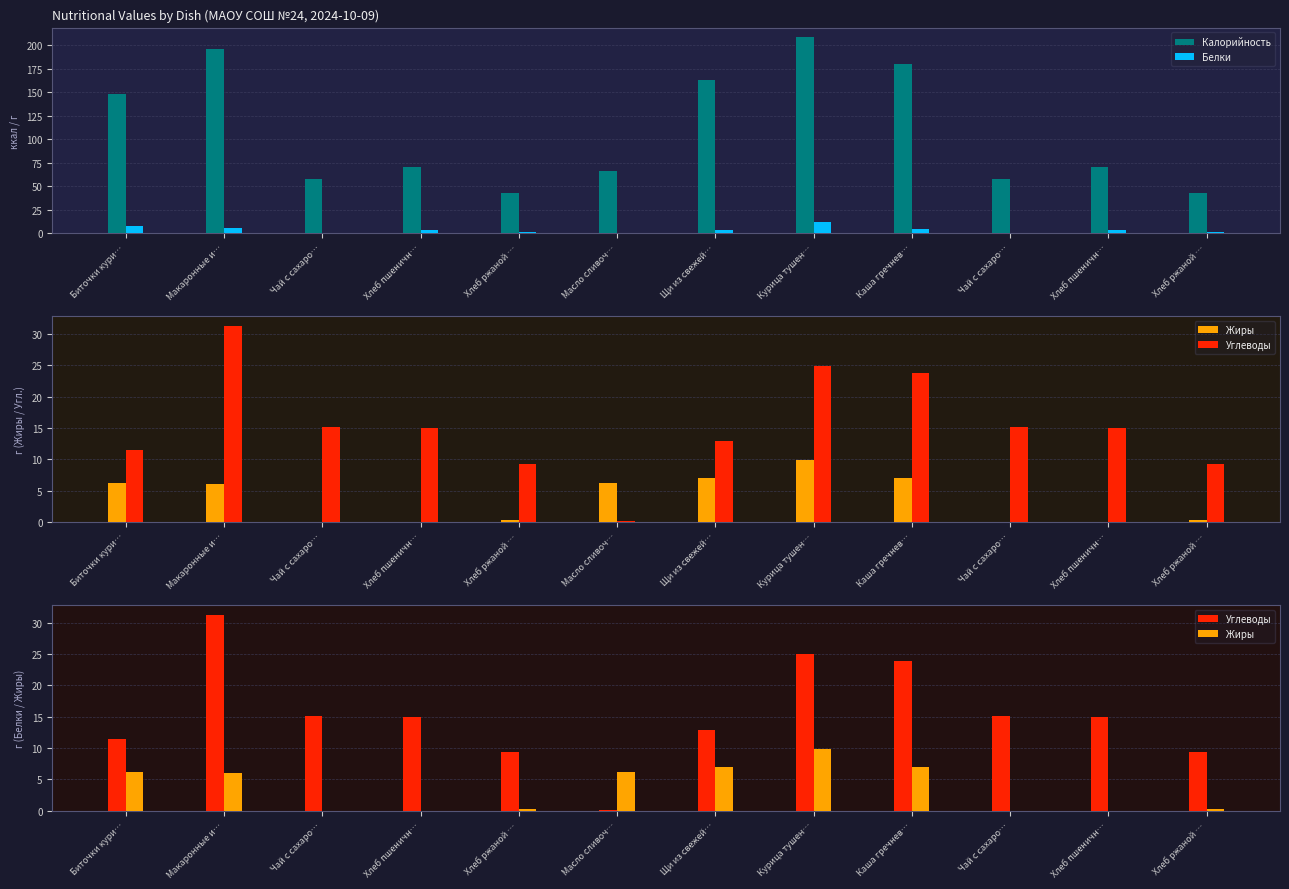

Reading right to left, list all the values displayed in this chart.

Калорийность: 42.4	70.5	58.0	180.0	208.4	163.3	66.0	42.4	70.5	58.0	196.5	148.4
Белки: 1.6	3.0	0.2	4.5	11.8	3.1	0.1	1.6	3.0	0.2	5.2	8.0
Жиры: 0.2	0.0	0.0	7.0	9.9	6.9	6.2	0.2	0.0	0.0	6.0	6.2
Углеводы: 9.3	15.0	15.1	23.9	25.0	12.8	0.1	9.3	15.0	15.1	31.2	11.4